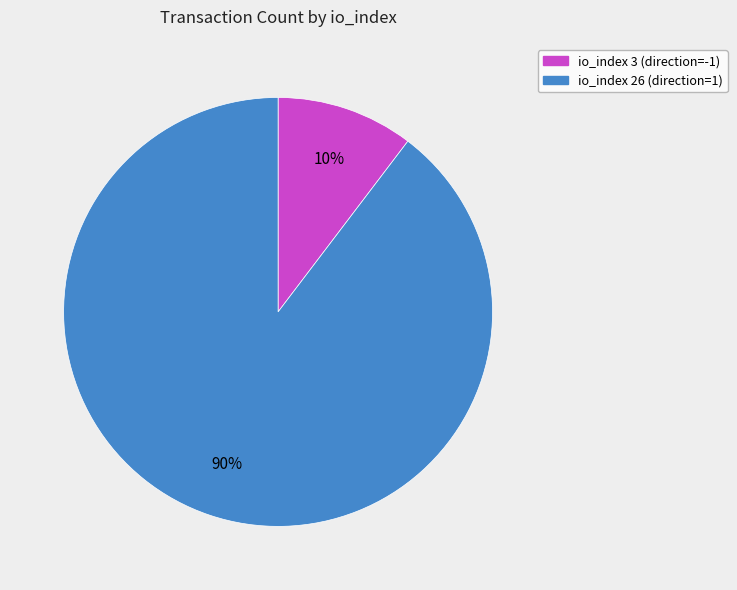

To the nearest percent, what percentage of the pie is io_index 3 (direction=-1)?

10%